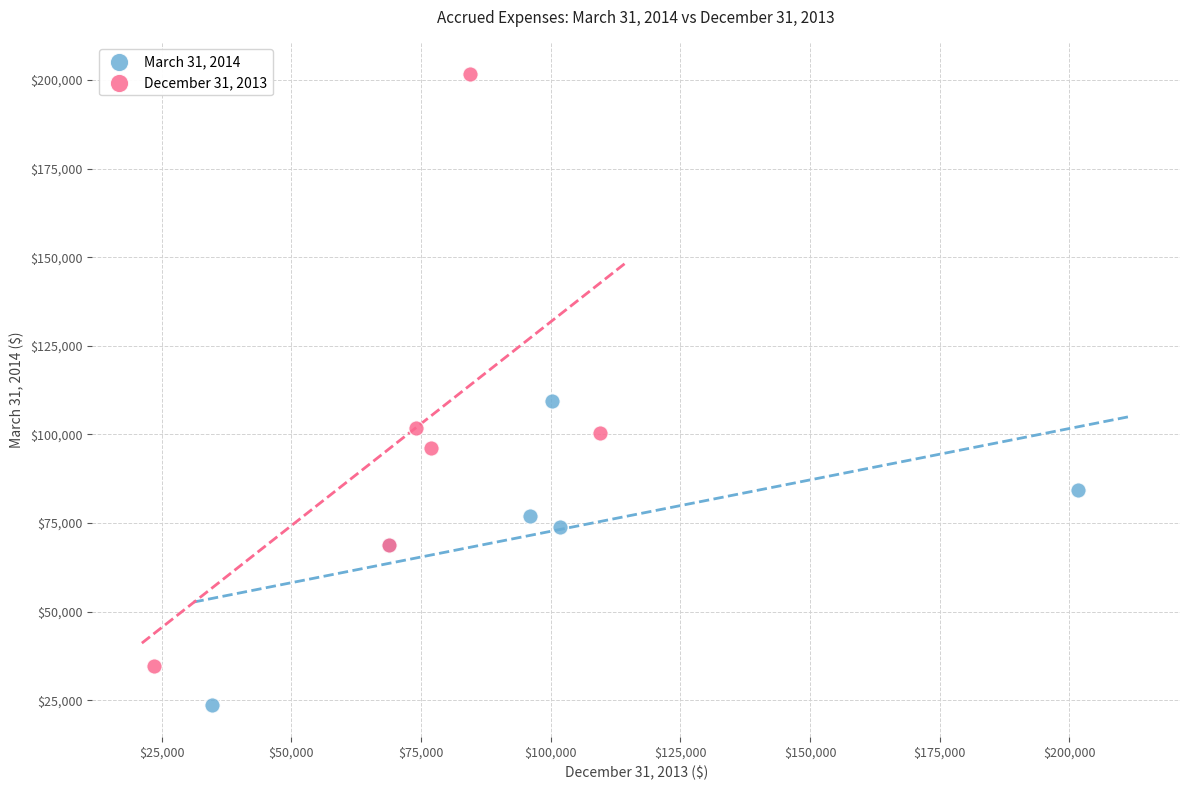

Which series has the largest Y range (max minus min)?

December 31, 2013